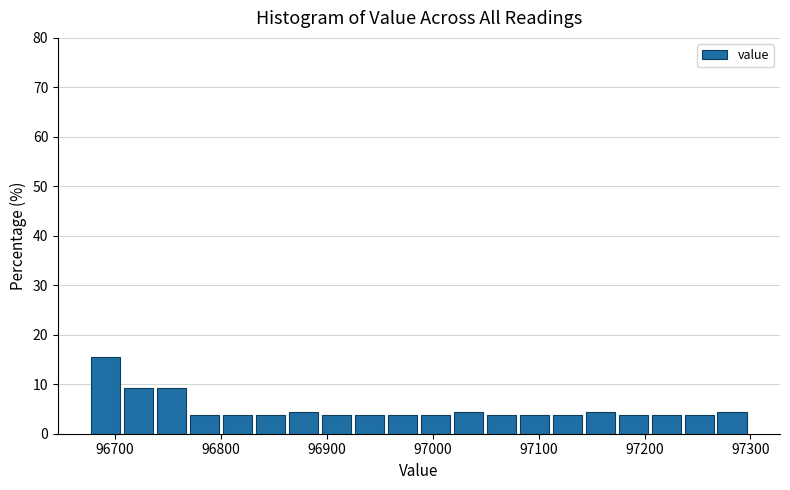

Around what value on the x-axis is the tallest bar? Give the approximate position of its centre, as read against the axis.

96690